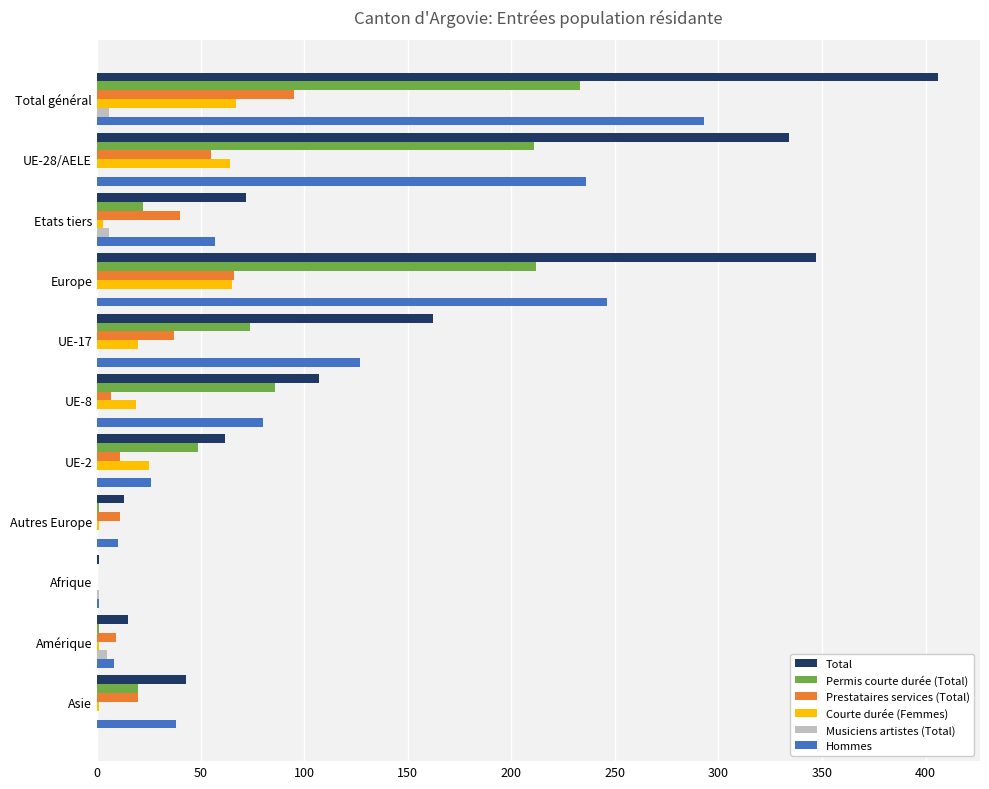

At which label is Permis courte durée (Total) closest to 116?

UE-8